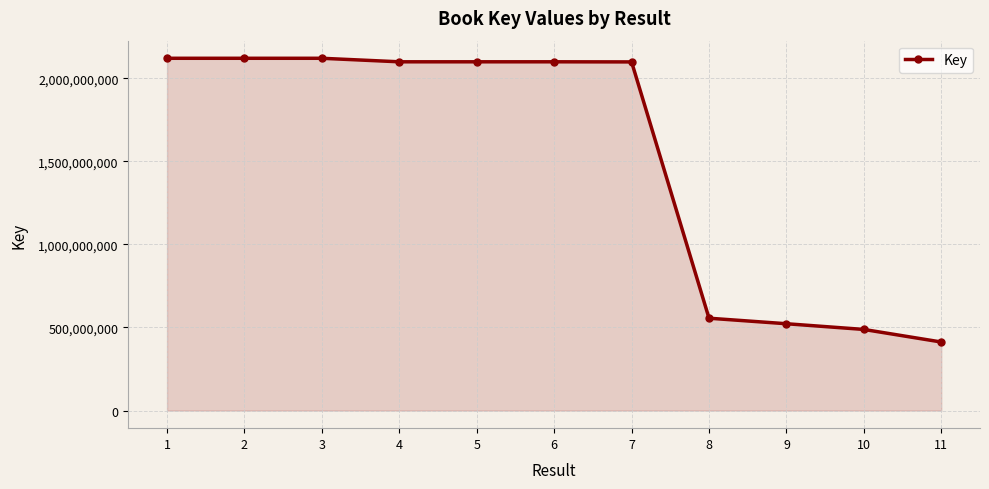

What is the average value?

1521497671